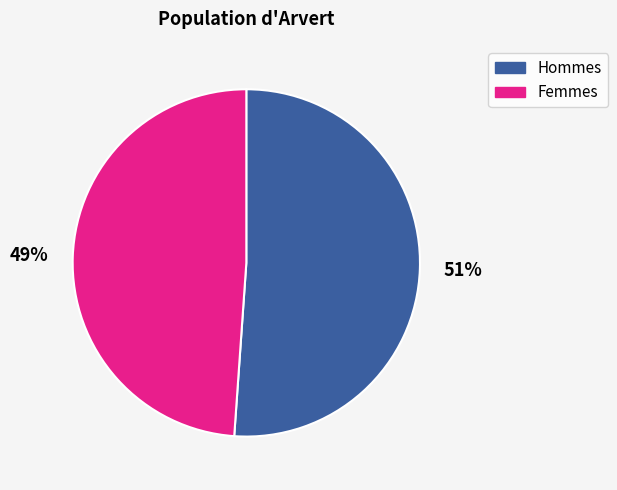

To the nearest percent, what is the difference between the largest and smallest slice percentages?

2%